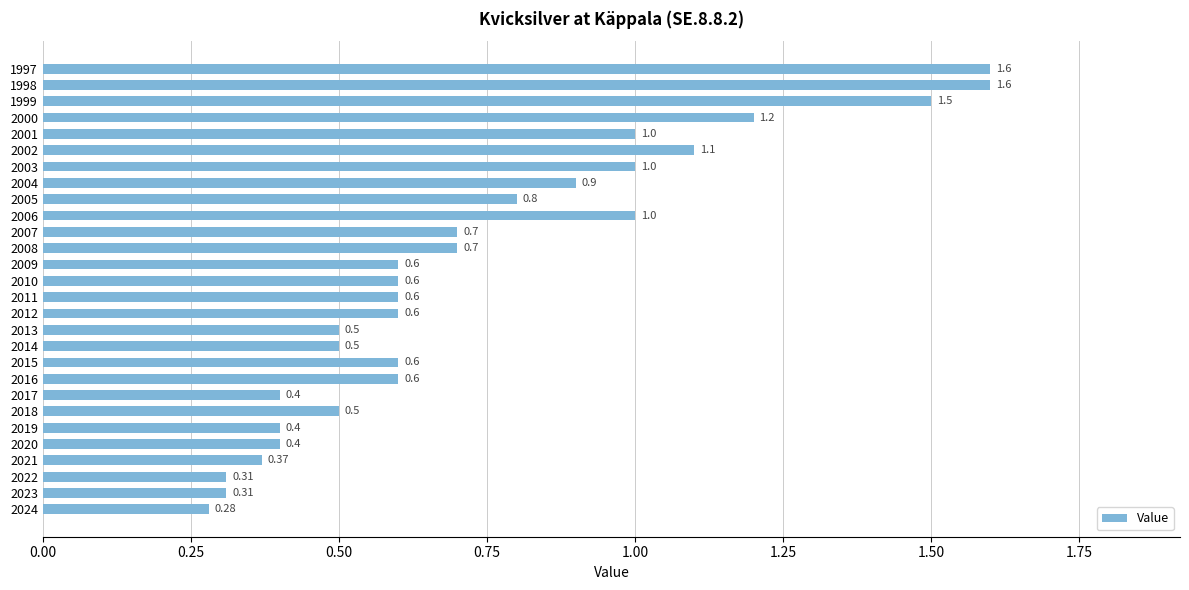

At which category does the chart reach its minimum across all series?

2024